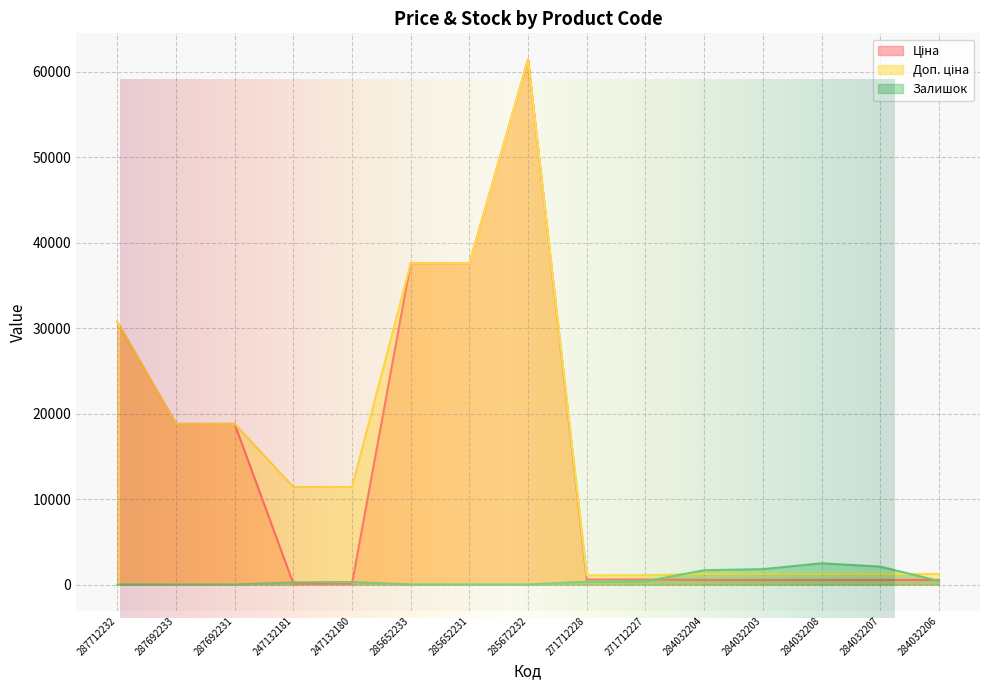

True or false: Ціна has more than 1 points higher than both neighbors.

False